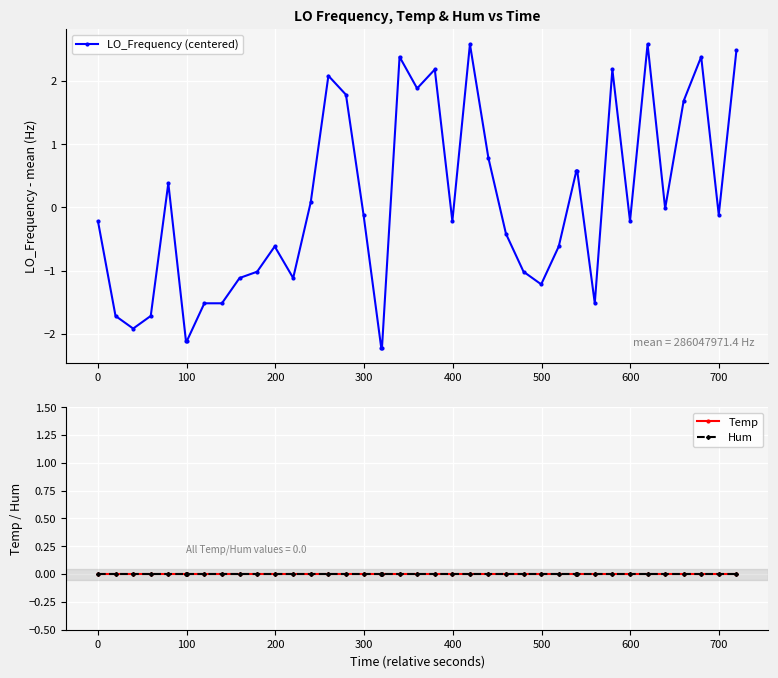

What are all the series names shown in the legend?

LO_Frequency (centered), Temp, Hum